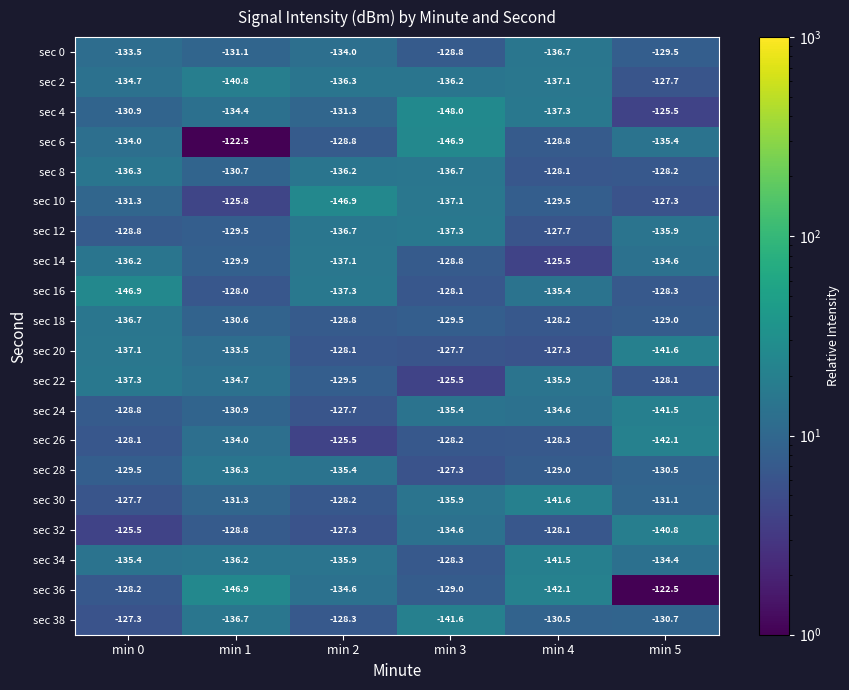

How many data points in sec 34 are less than -135?

4